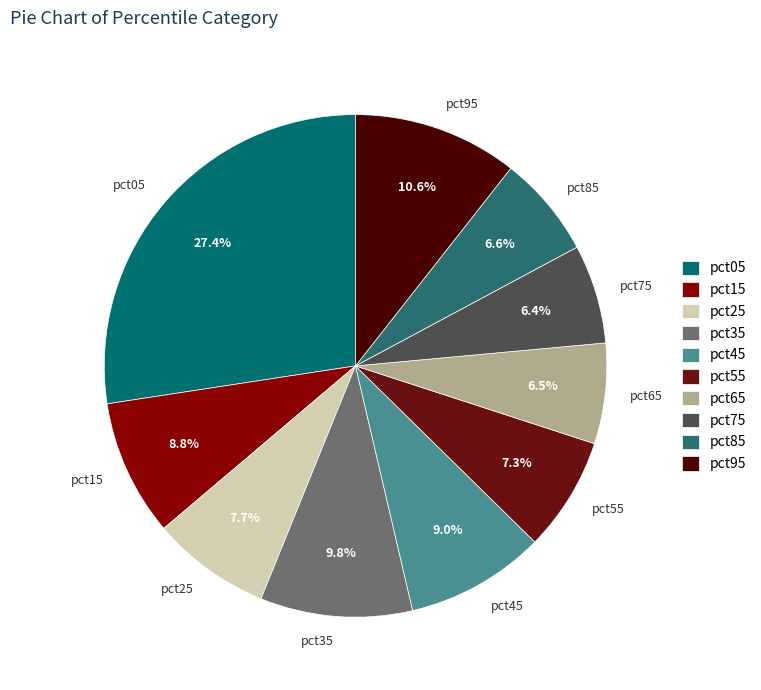

To the nearest percent, what is the average slice percentage?

10%